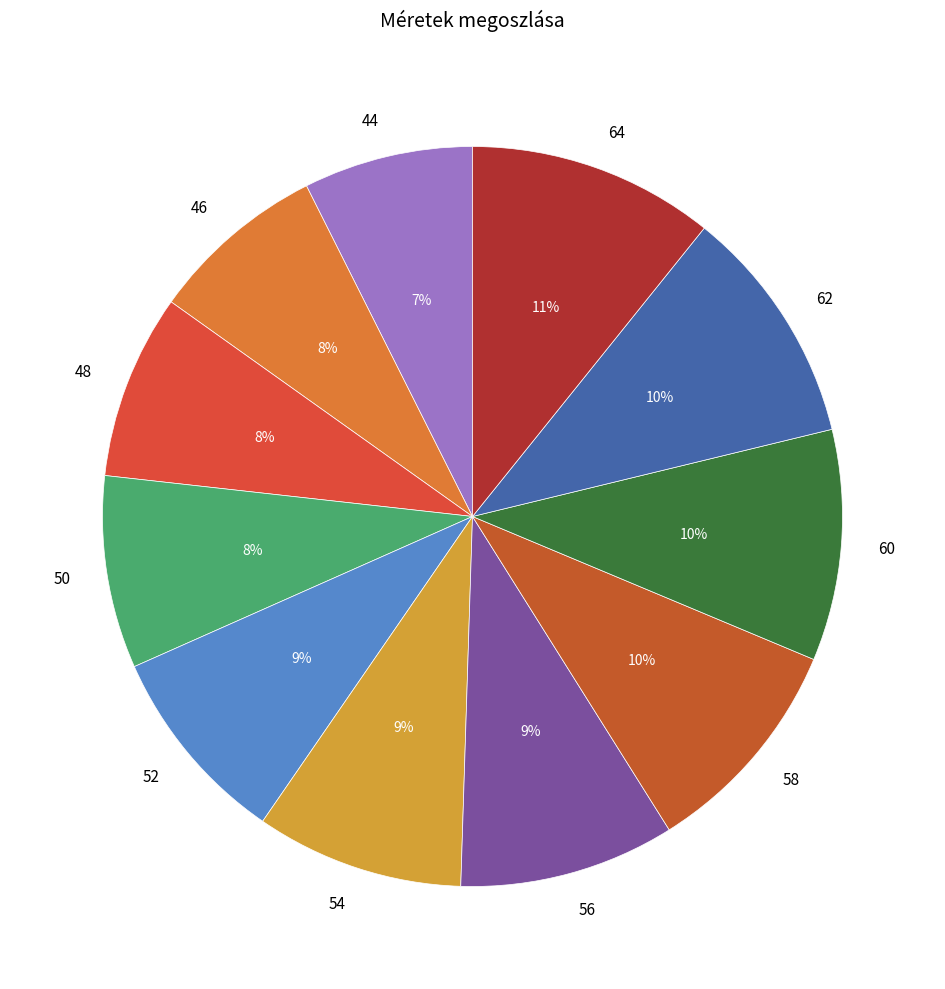

Between 56 and 60, which is larger?

60